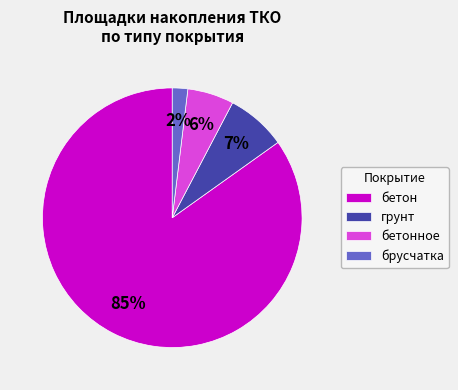

Between бетон and грунт, which is larger?

бетон